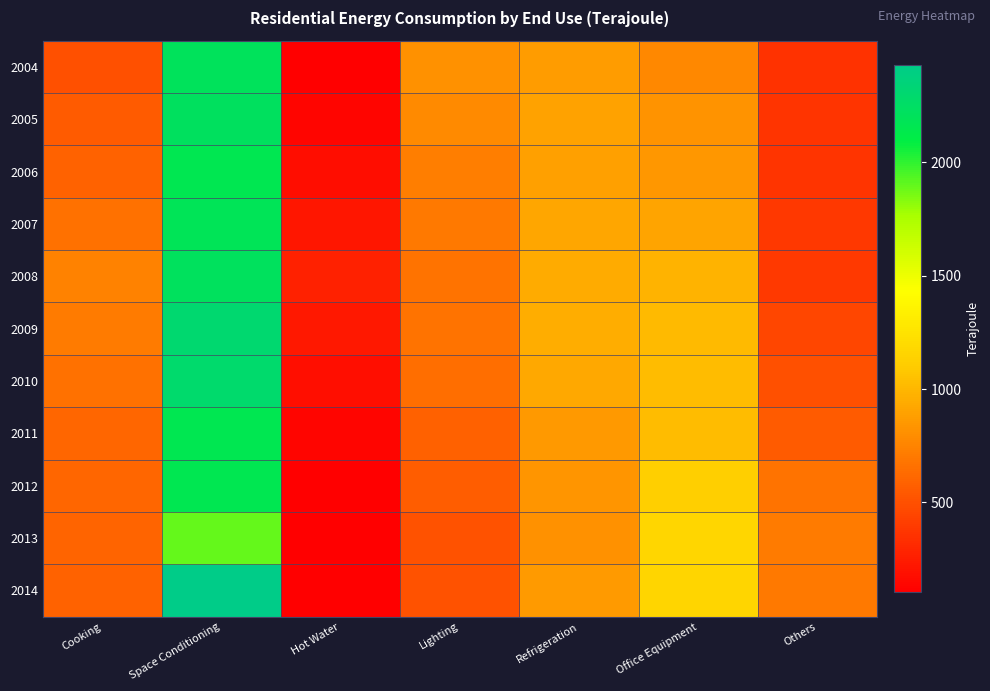

How many categories are shown in the chart?

7